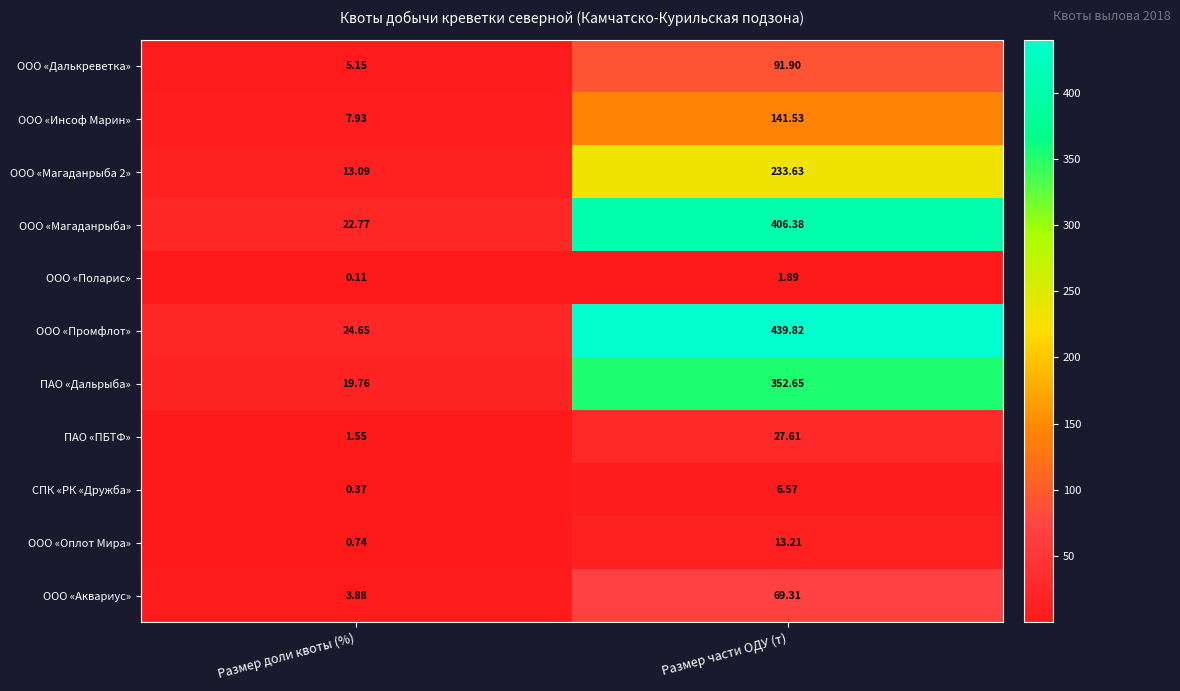

At which label does ООО «Поларис» first exceed 1?

Размер части ОДУ (т)